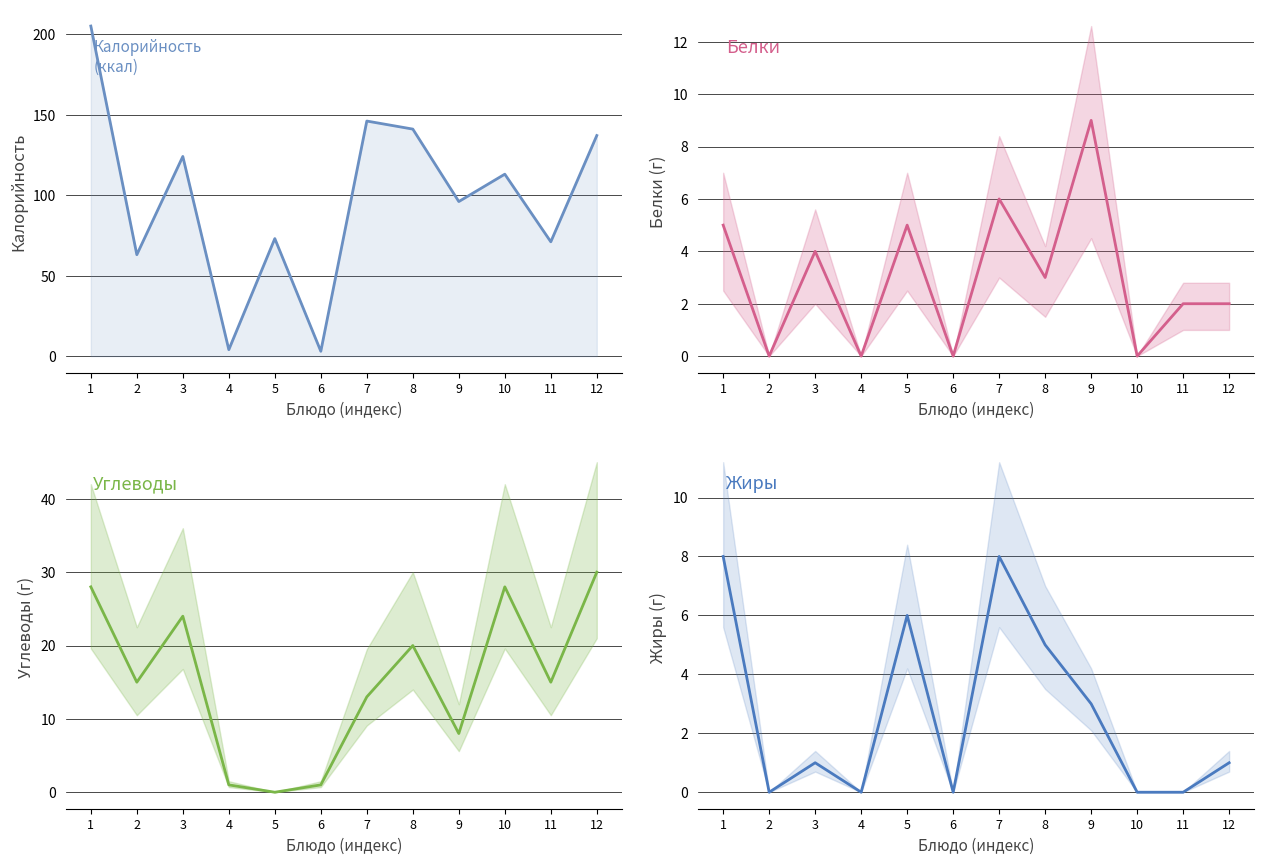

What is the difference between the second highest and second lowest values in the Жиры series?

8